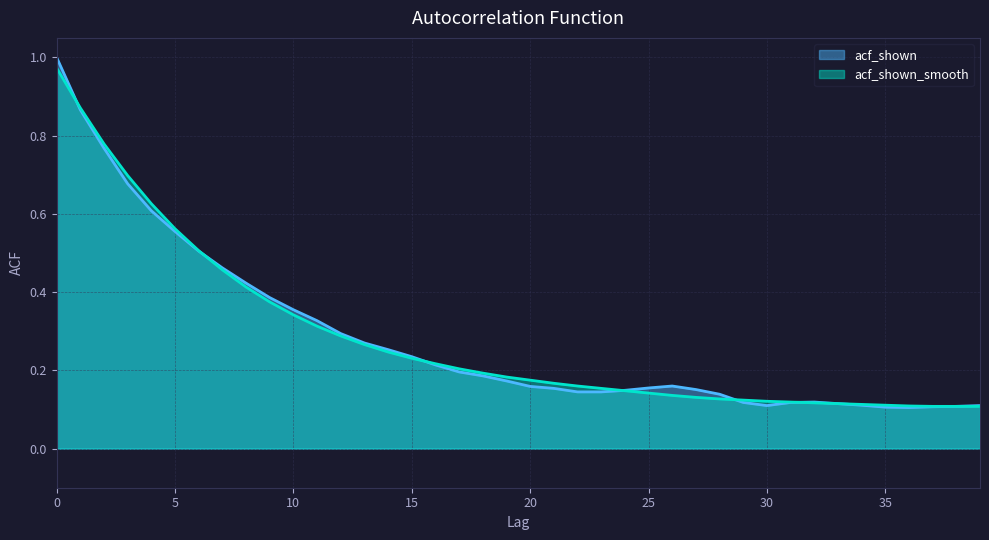

Reading right to left, extract all data points from this chart.

acf_shown: 39=0.1	38=0.1	37=0.1	36=0.1	35=0.1	34=0.1	33=0.1	32=0.1	31=0.1	30=0.1	29=0.1	28=0.1	27=0.2	26=0.2	25=0.2	24=0.1	23=0.1	22=0.1	21=0.2	20=0.2	19=0.2	18=0.2	17=0.2	16=0.2	15=0.2	14=0.3	13=0.3	12=0.3	11=0.3	10=0.4	9=0.4	8=0.4	7=0.5	6=0.5	5=0.6	4=0.6	3=0.7	2=0.8	1=0.9	0=1.0
acf_shown_smooth: 39=0.1	38=0.1	37=0.1	36=0.1	35=0.1	34=0.1	33=0.1	32=0.1	31=0.1	30=0.1	29=0.1	28=0.1	27=0.1	26=0.1	25=0.1	24=0.1	23=0.2	22=0.2	21=0.2	20=0.2	19=0.2	18=0.2	17=0.2	16=0.2	15=0.2	14=0.2	13=0.3	12=0.3	11=0.3	10=0.3	9=0.4	8=0.4	7=0.5	6=0.5	5=0.6	4=0.6	3=0.7	2=0.8	1=0.9	0=1.0